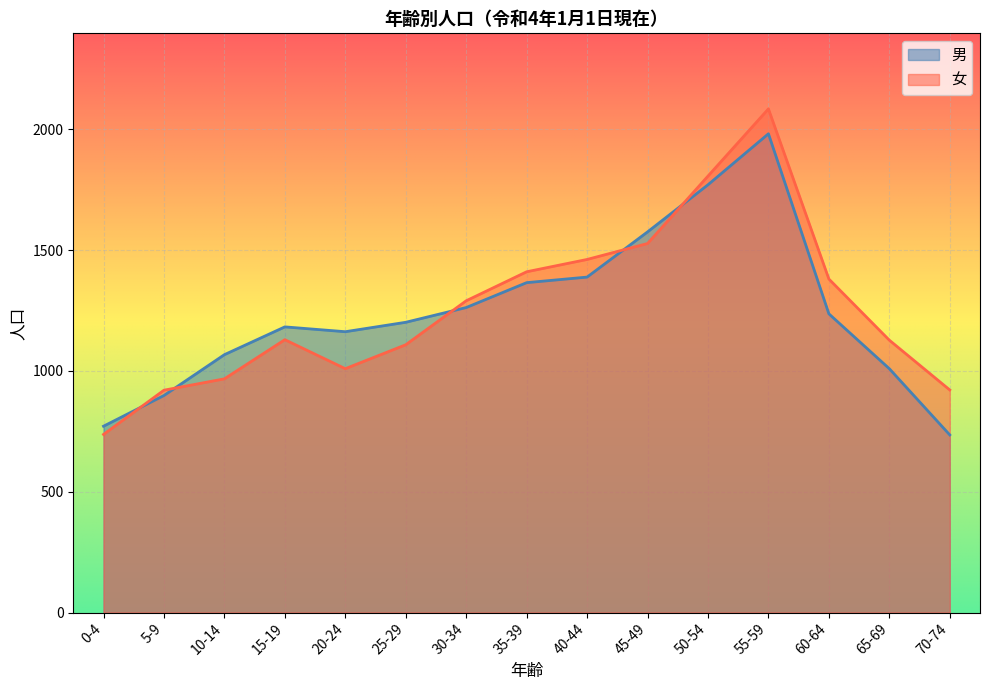

Between 20-24 and 70-74, which is larger?

20-24